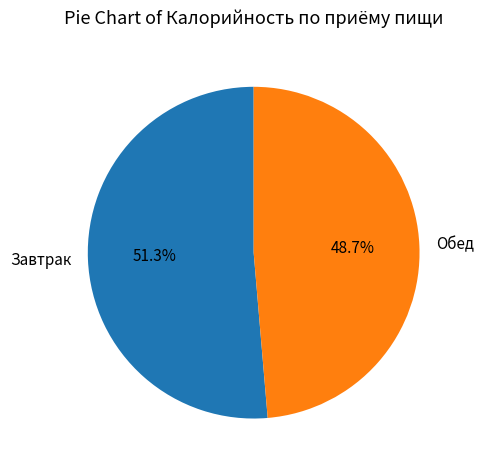

Combined, do Завтрак and Обед account for over 50%?

Yes